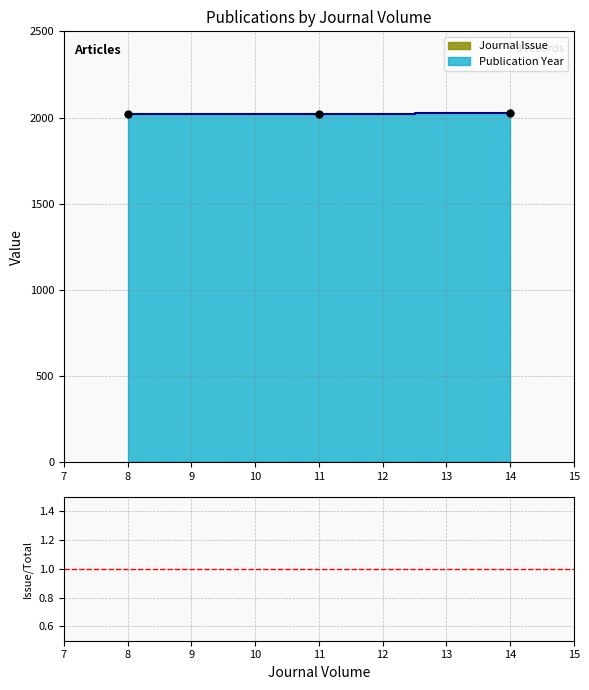

Between 11 and 14, which is larger?

11